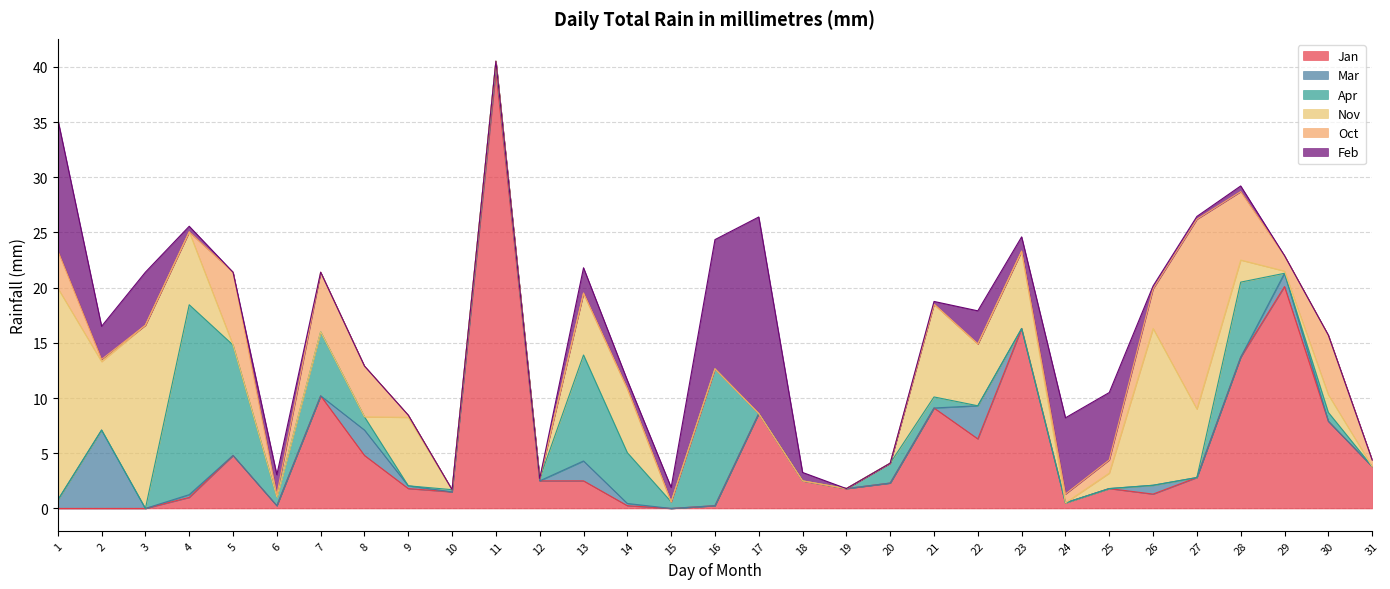

How many lines are shown in the chart?

6